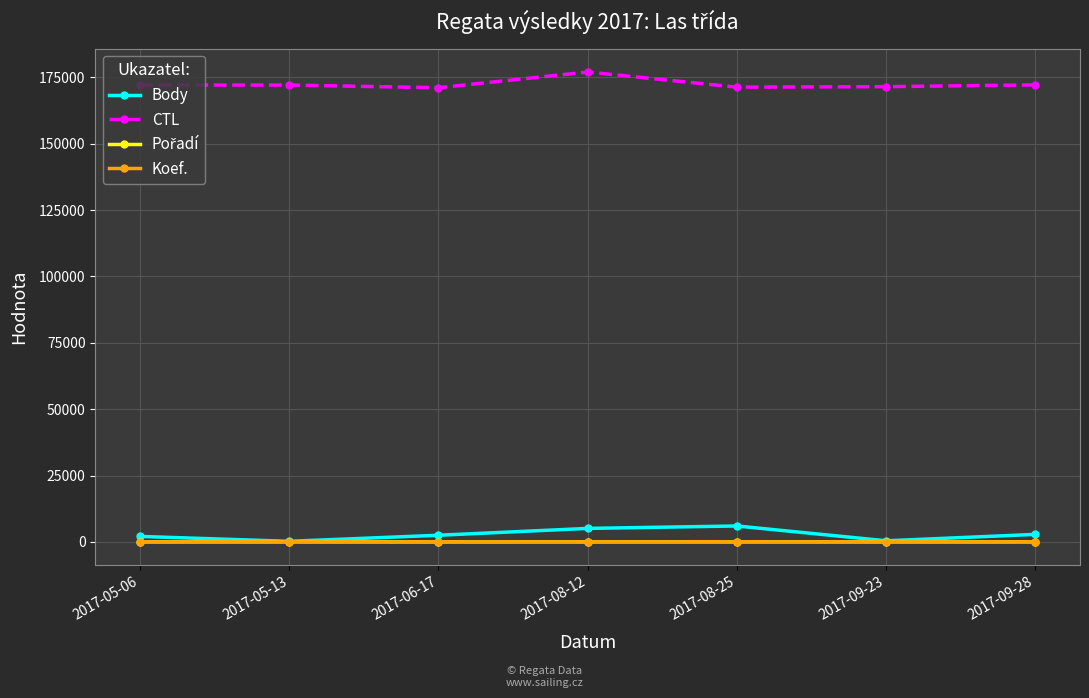

What is the label of the 5th point from the left?

2017-08-25